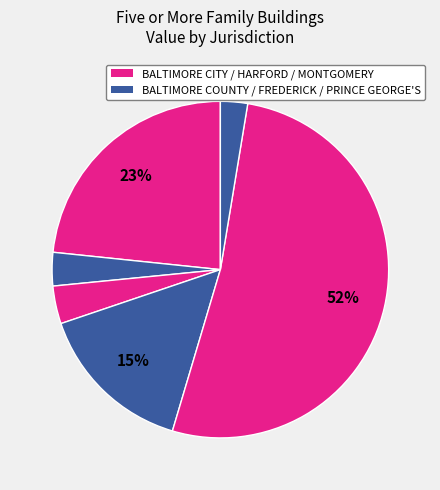

Count the number of slices in the pie.

6